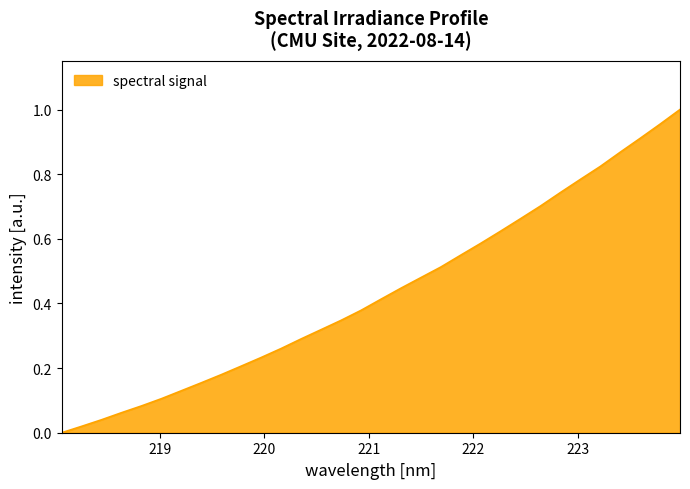

Which label corresponds to the largest value in the chart?

223.9802